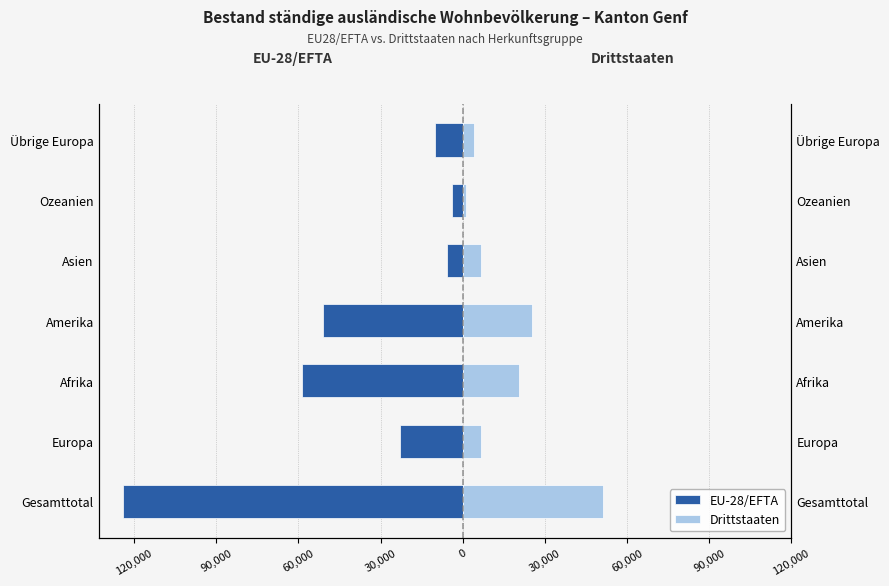

What is the maximum value for Drittstaaten?

51255